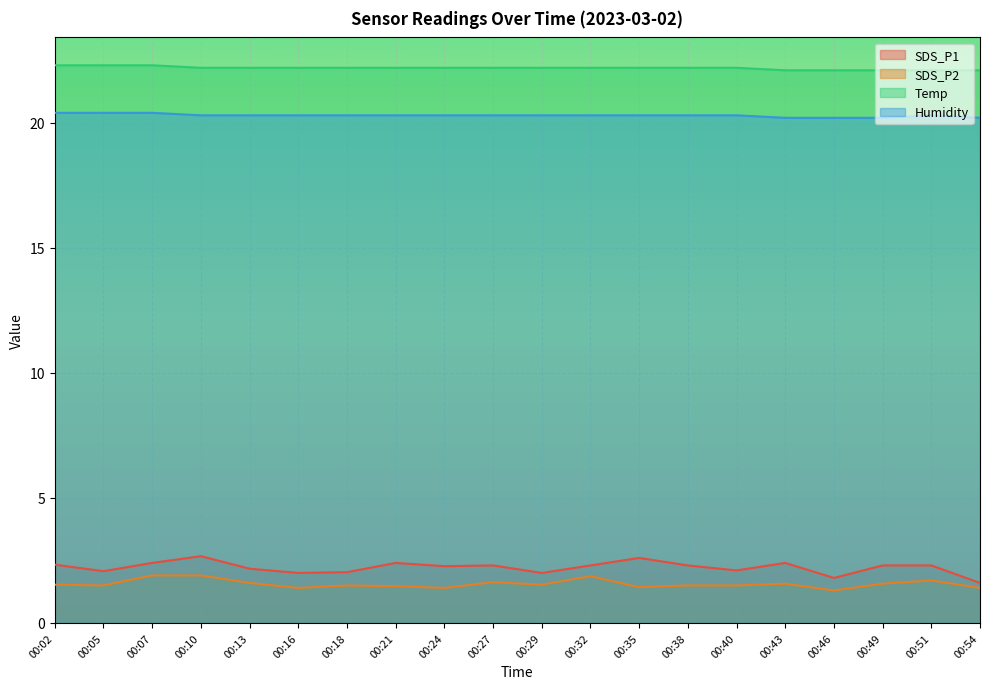

At 00:07, list the series in order from largest to smallest.

Temp, Humidity, SDS_P1, SDS_P2